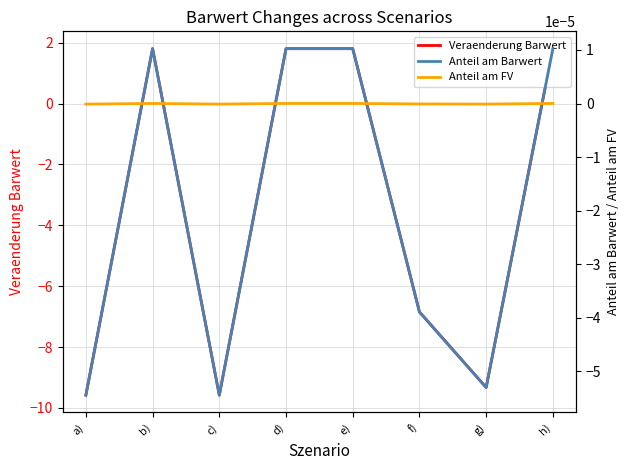

Reading left to right, extract all data points from this chart.

Veraenderung Barwert: -9.6	1.8	-9.6	1.8	1.8	-6.8	-9.3	1.8
Anteil am Barwert: -0.0	0.0	-0.0	0.0	0.0	-0.0	-0.0	0.0
Anteil am FV: -0.0	0.0	-0.0	0.0	0.0	-0.0	-0.0	0.0